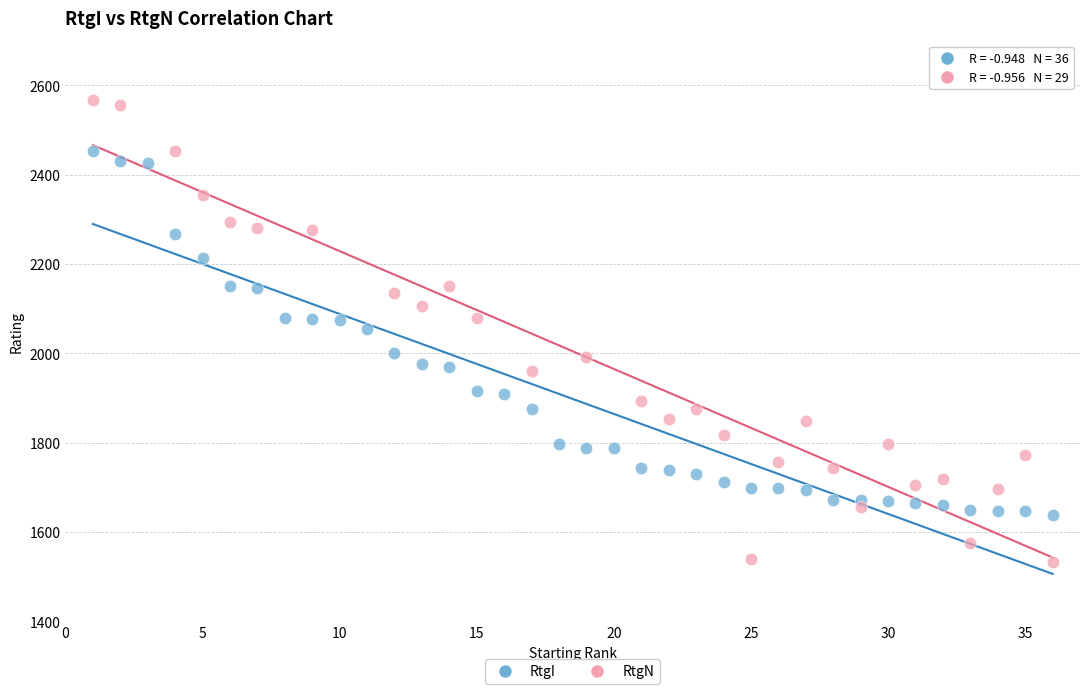

Which series reaches the minimum Y coordinate?

RtgN